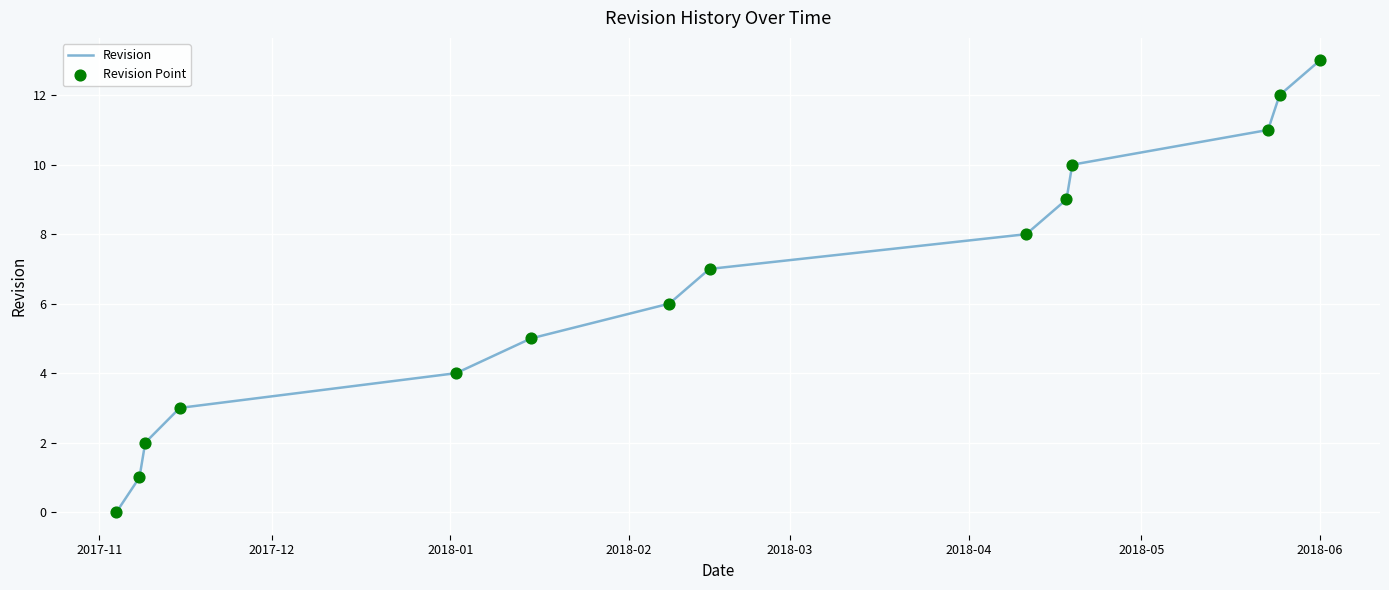

What is the difference between the maximum and minimum values?

13